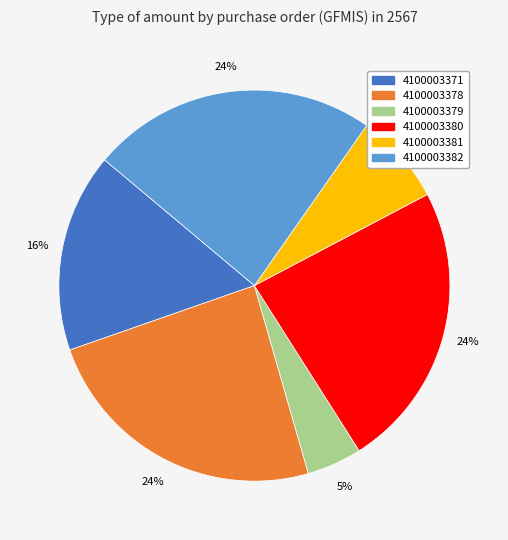

Is it true that 4100003380 is 12% of the pie?

False